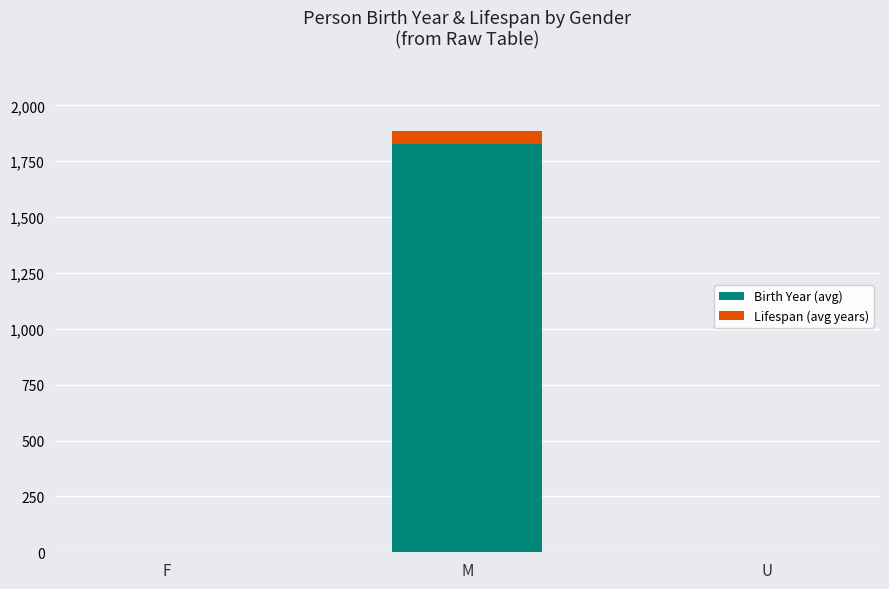

At which category is the sum across all series the highest?

M